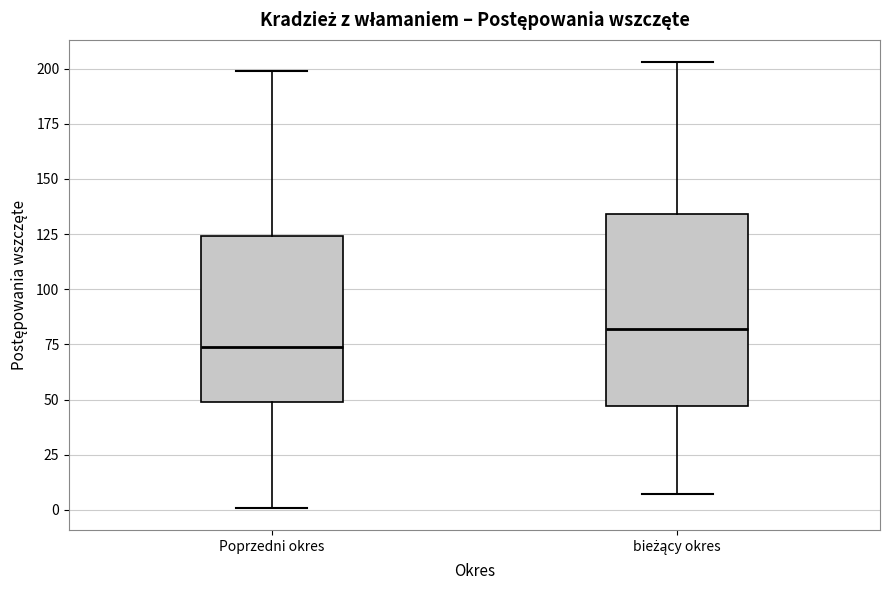

Comparing the boxes themselves (not the whiskers), which one is the tallest?

bieżący okres